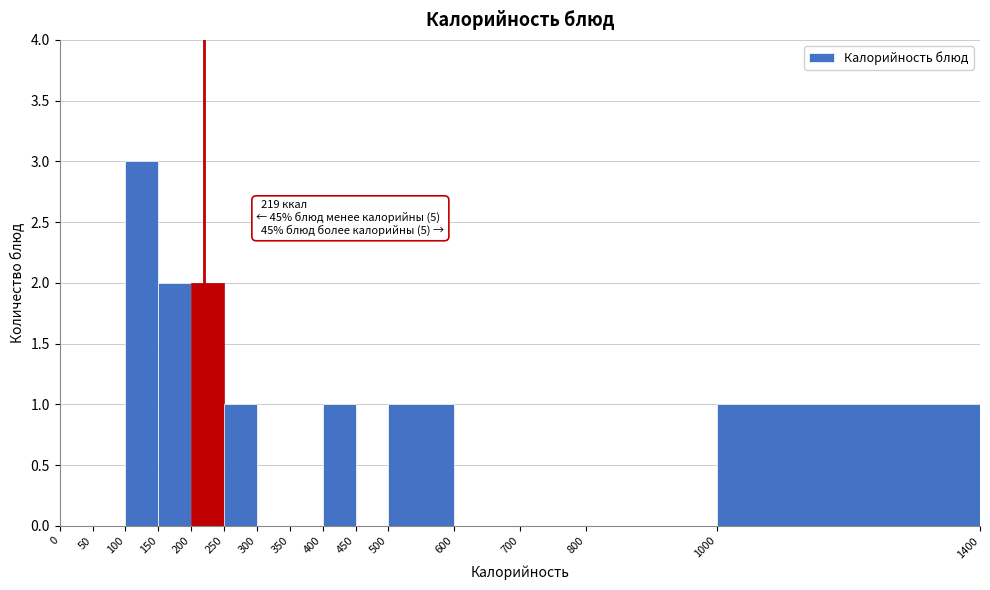

Which range on the x-axis has the tallest bar?

100 to 150